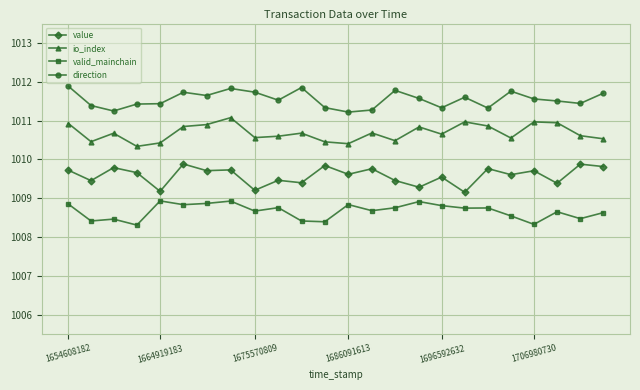

At how many categories does at least one series exceed 1010?

24